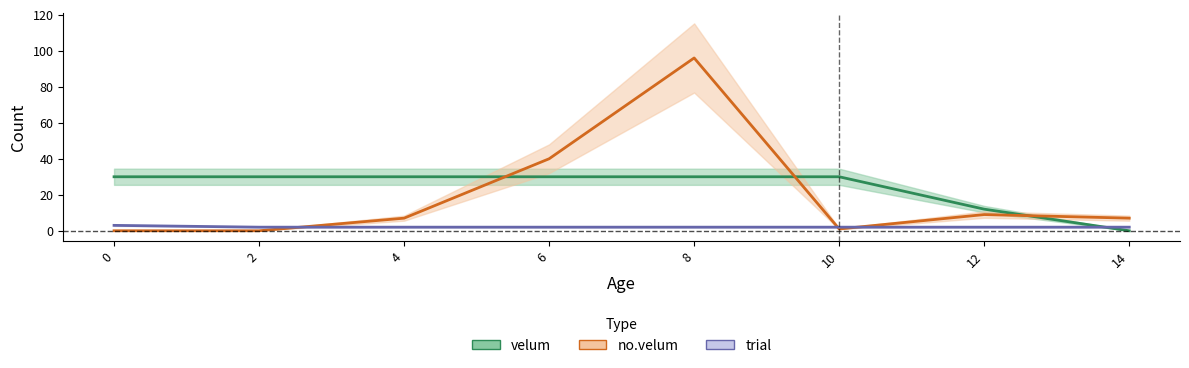

What is the value of the velum point at the 7th from the left?

12